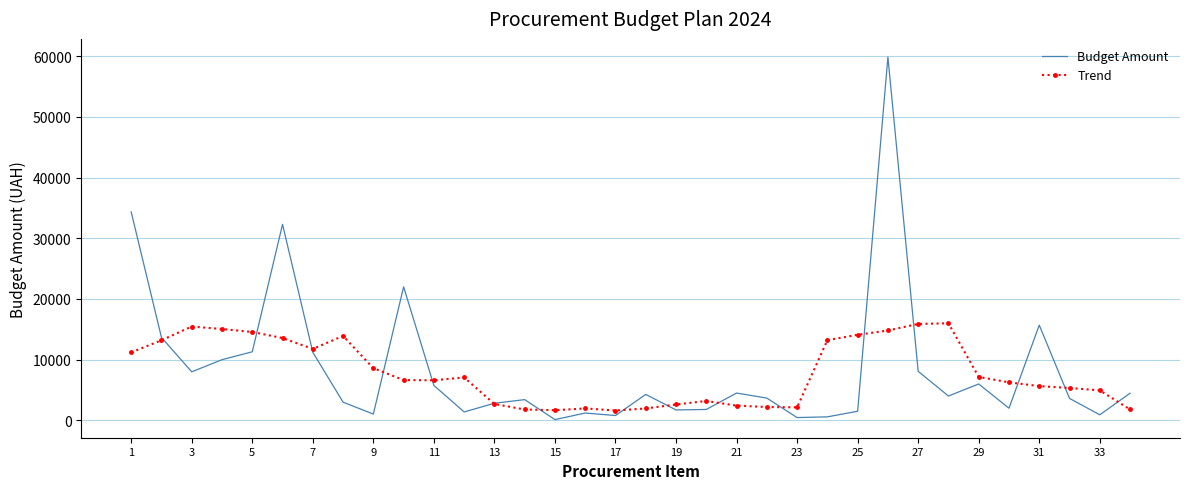

Which series has the widest spread of values?

Budget Amount